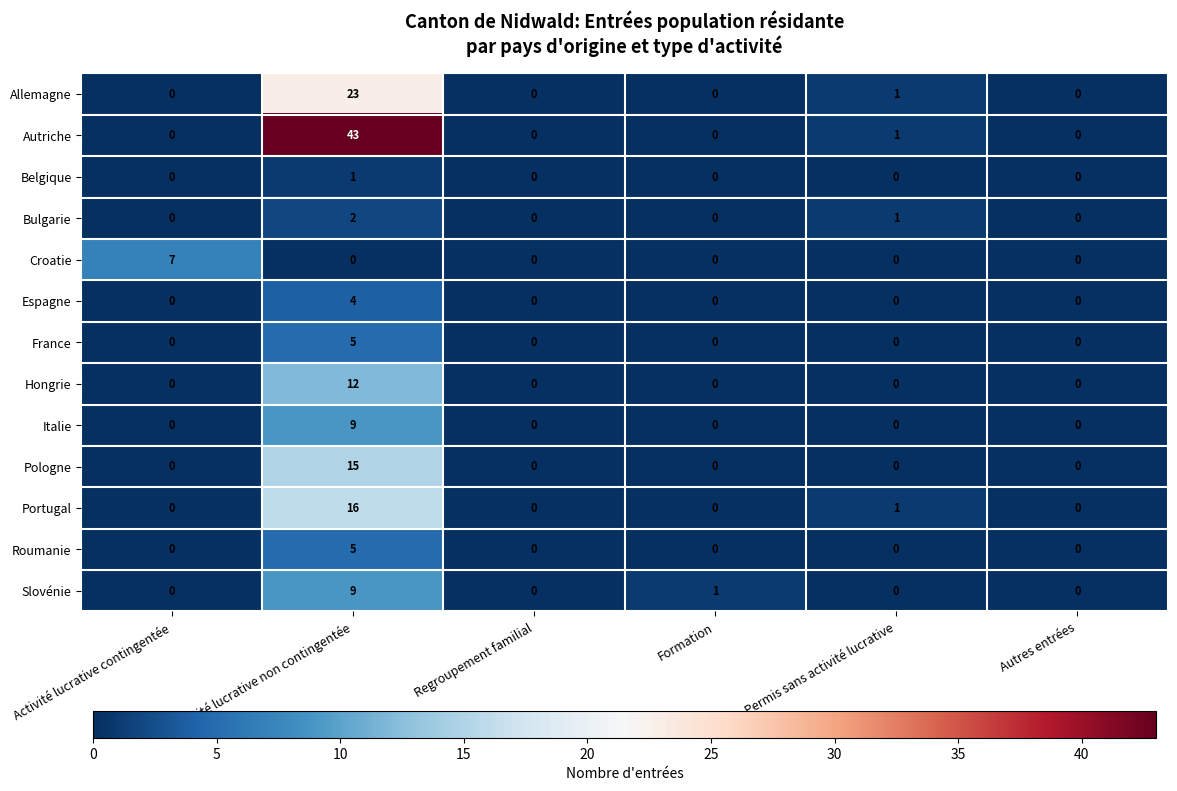

What is the difference between the maximum and minimum values in the Pologne series?

15